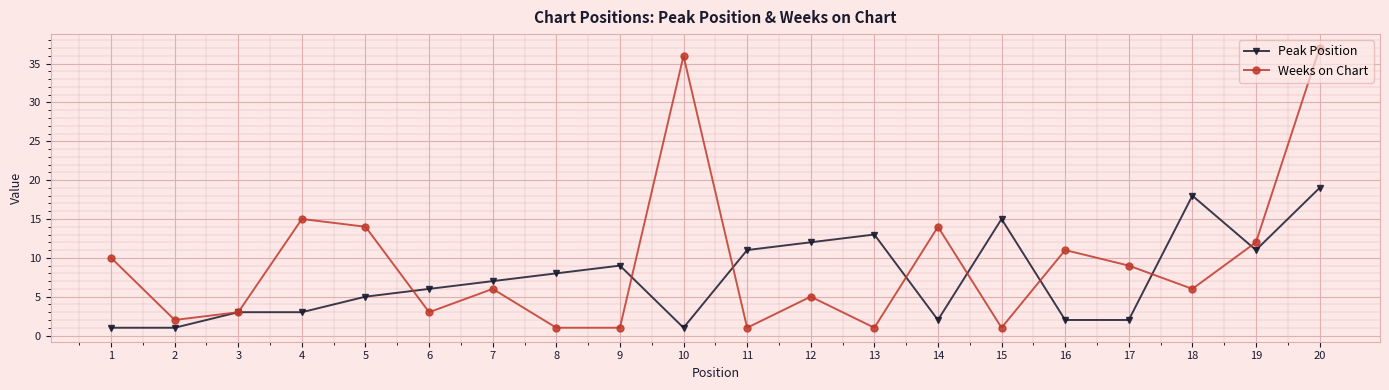

Which category has the highest value across all series?

20